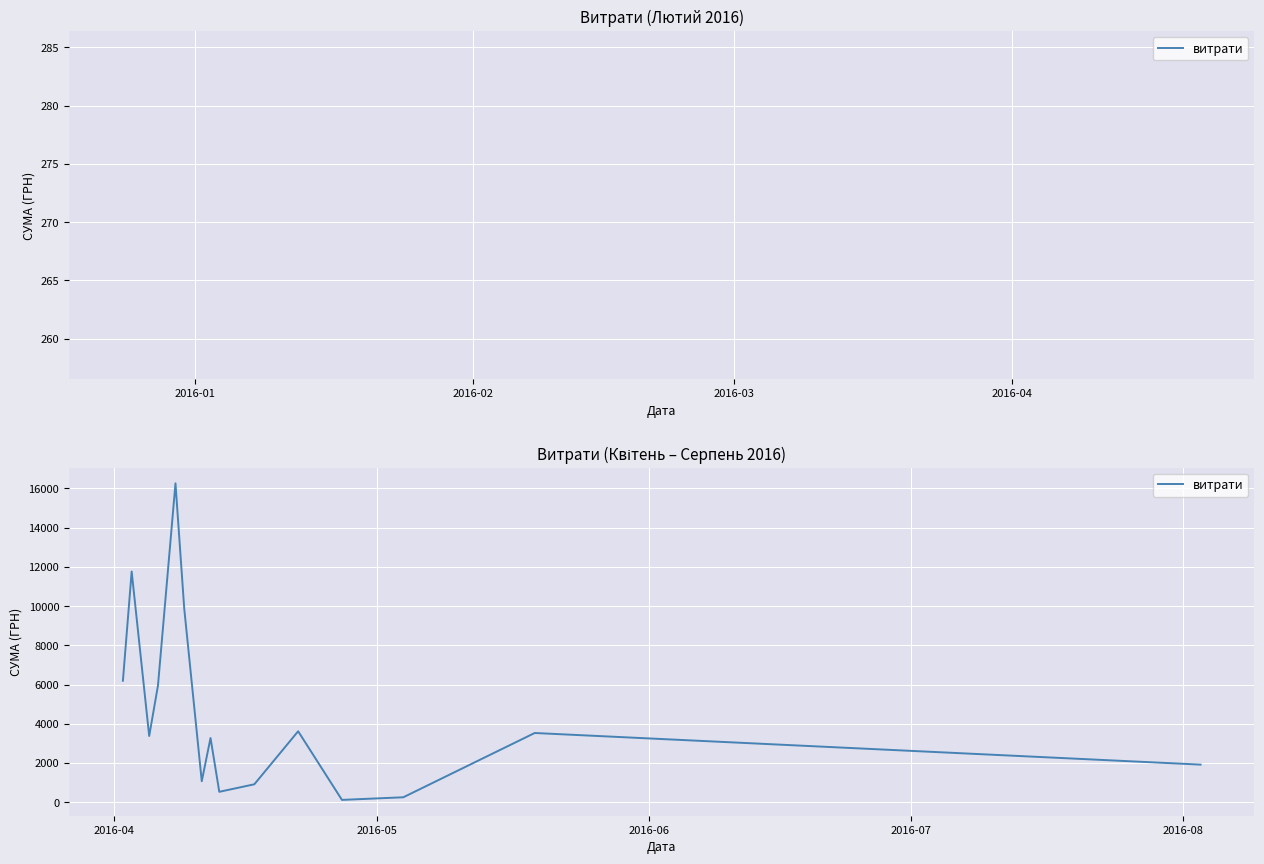

What is the greatest value displayed?

16256.5